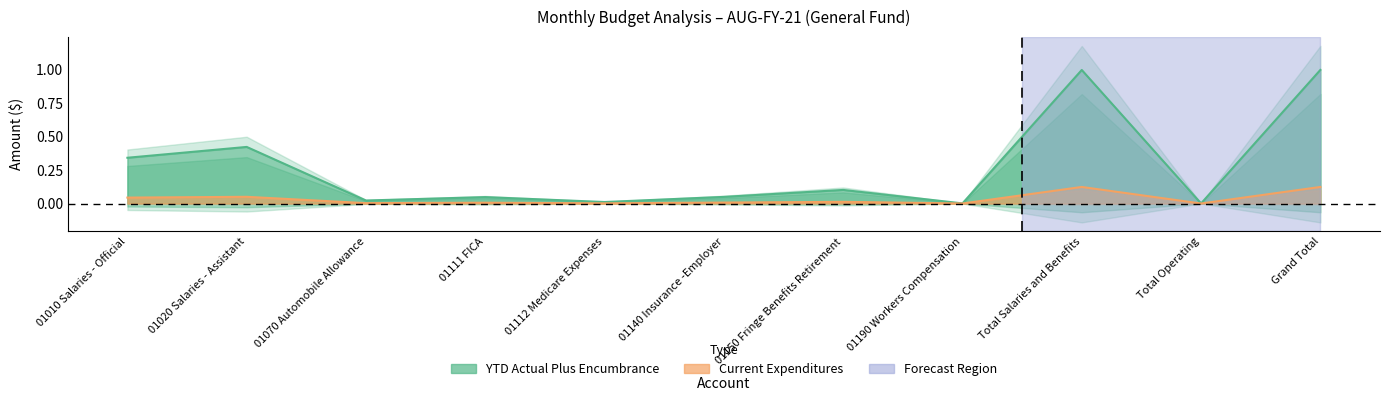

The YTD Actual Plus Encumbrance series shows 0.4 at 01020 Salaries - Assistant. True or false?

True